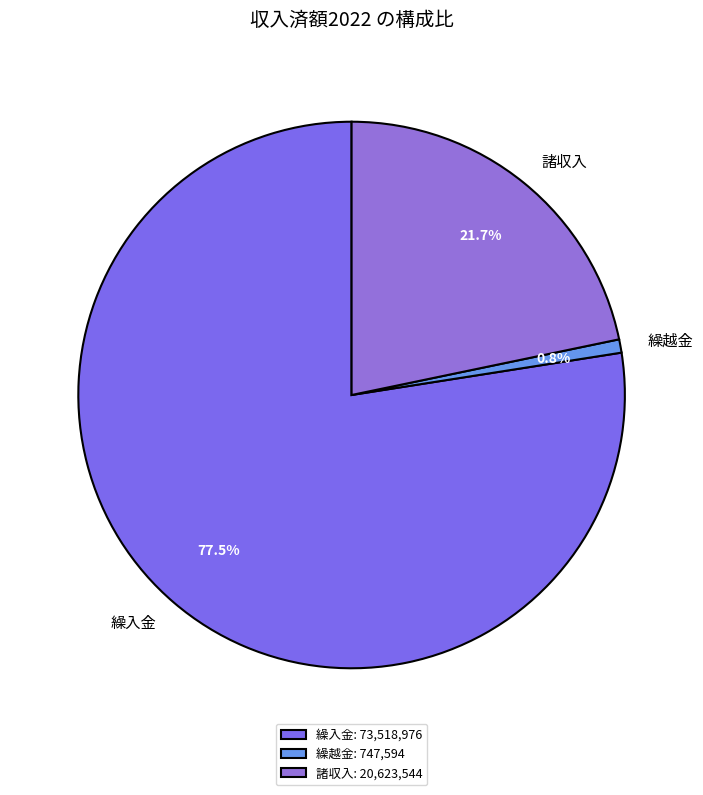

To the nearest percent, what portion does 諸収入 represent?

22%